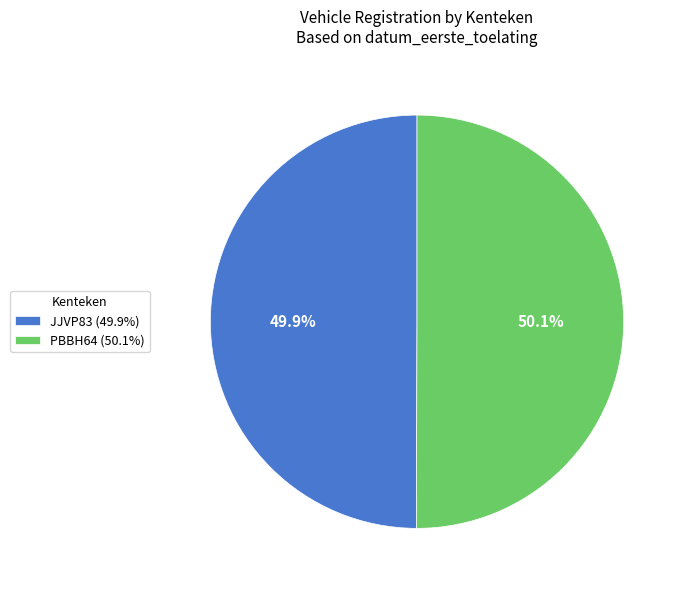

What portion of the pie excludes JJVP83 (49.9%)?

50.1%